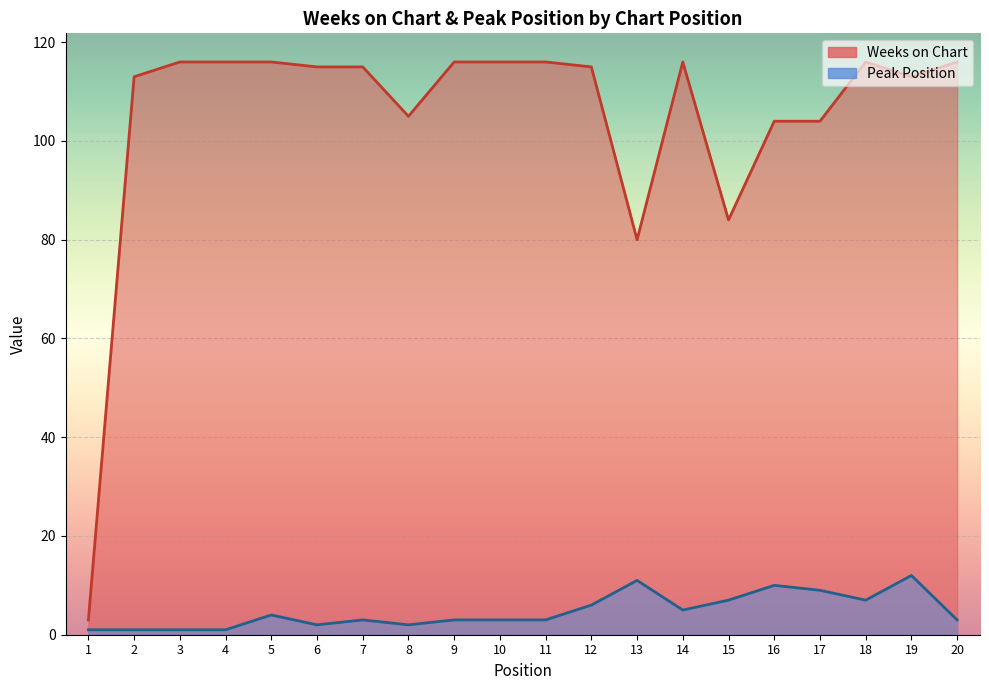

What is the spread (max minus min) of values at 18?

109